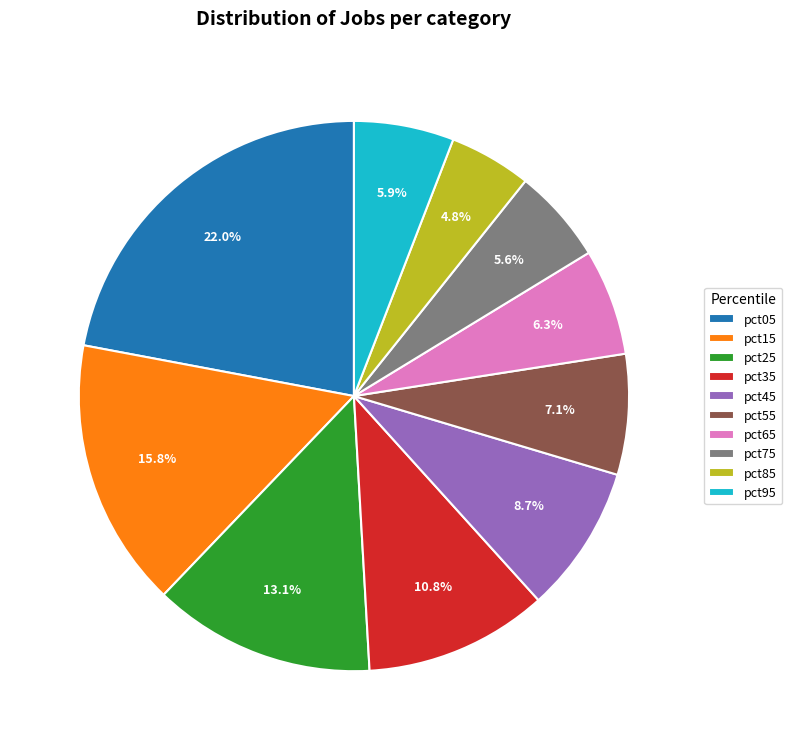

Does any single category account for the majority?

No